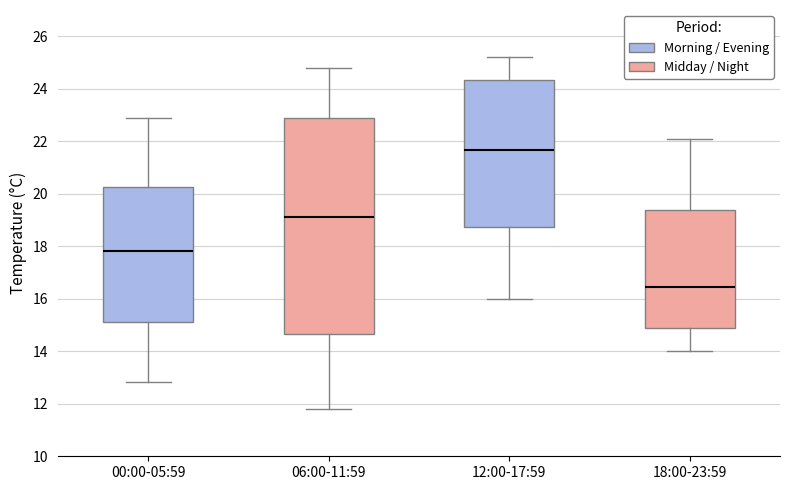

Which box is the tallest, from its lower edge to its upper edge?

06:00-11:59